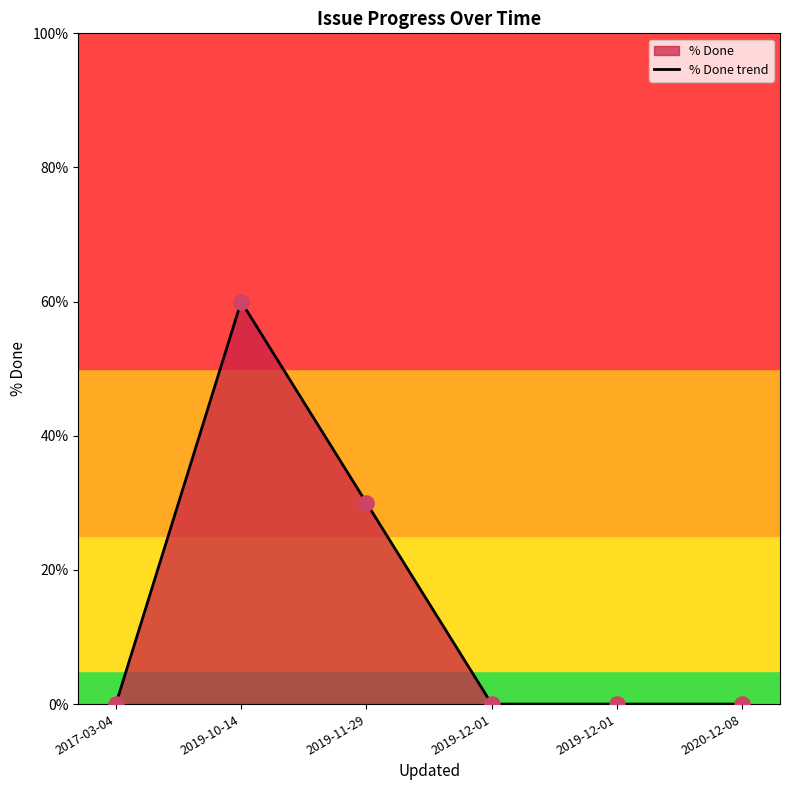

Between 2019-12-01 and 2019-12-01, which is larger?

2019-12-01